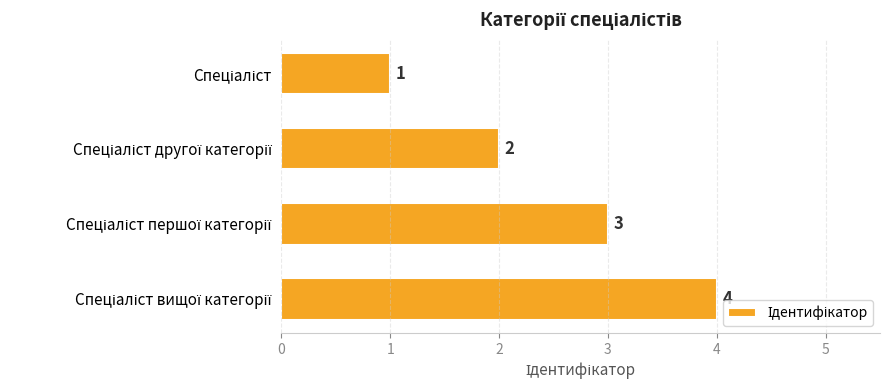

What is the greatest value displayed?

4